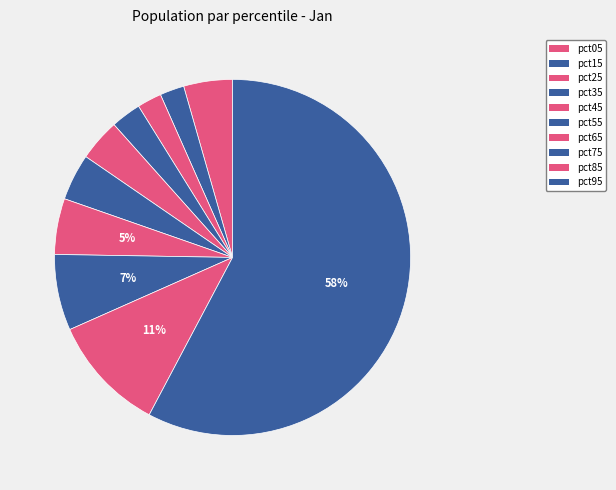

Count the number of slices in the pie.

10